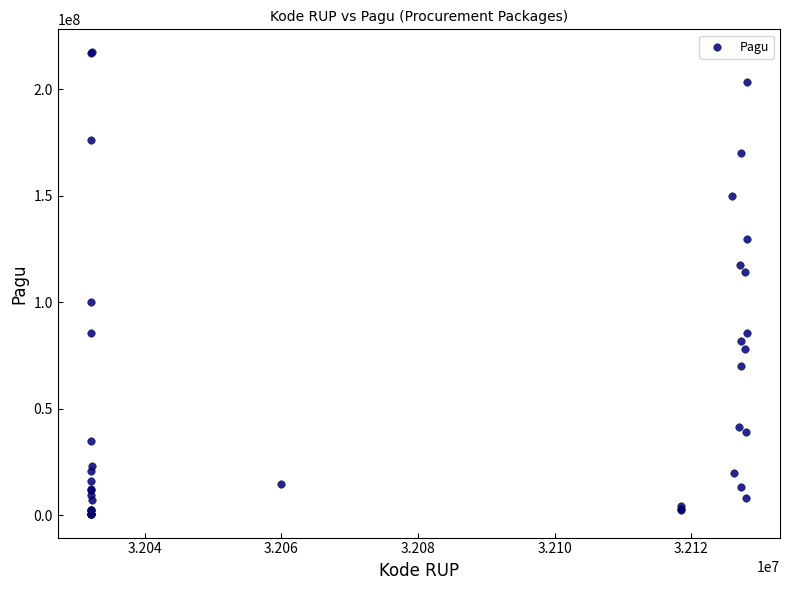

What Y value in the scatter plot is closest to 108830000?

114296000